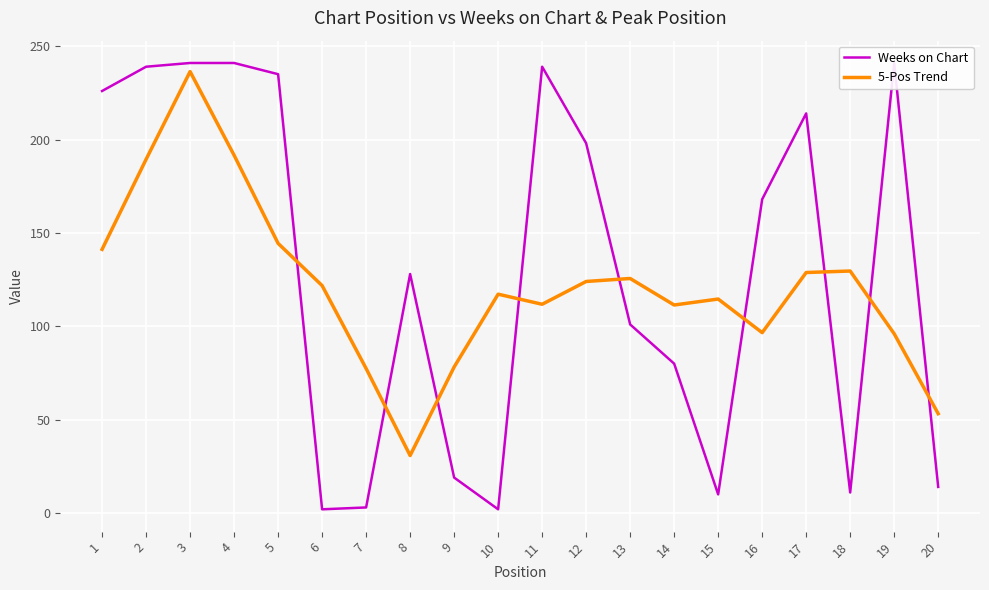

What is the sum of the 5-Pos Trend values at 18 and 20?

182.8